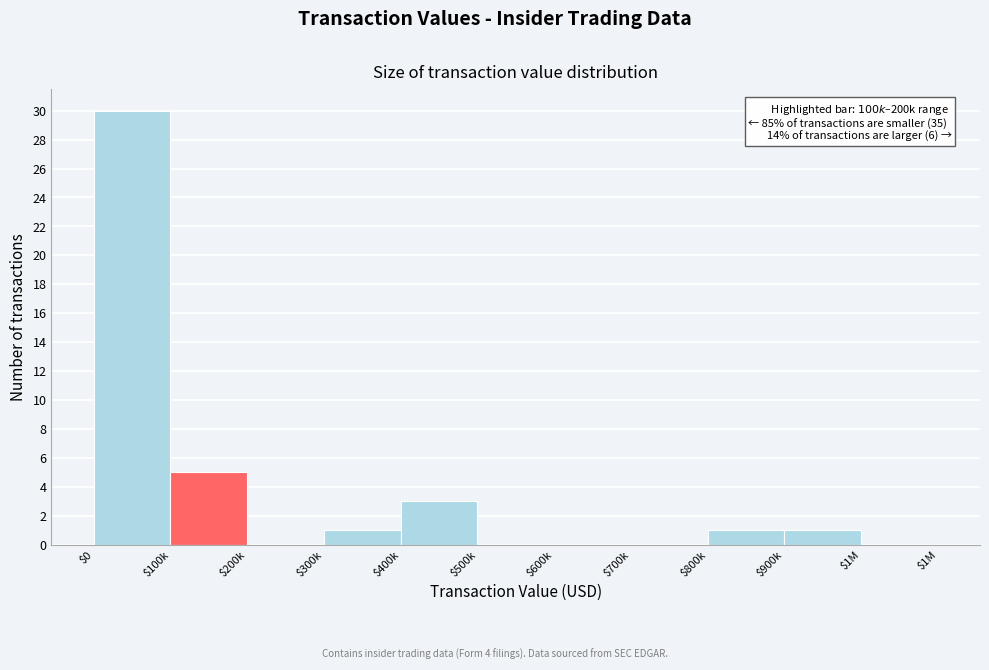

What is the maximum value shown in the chart?

30